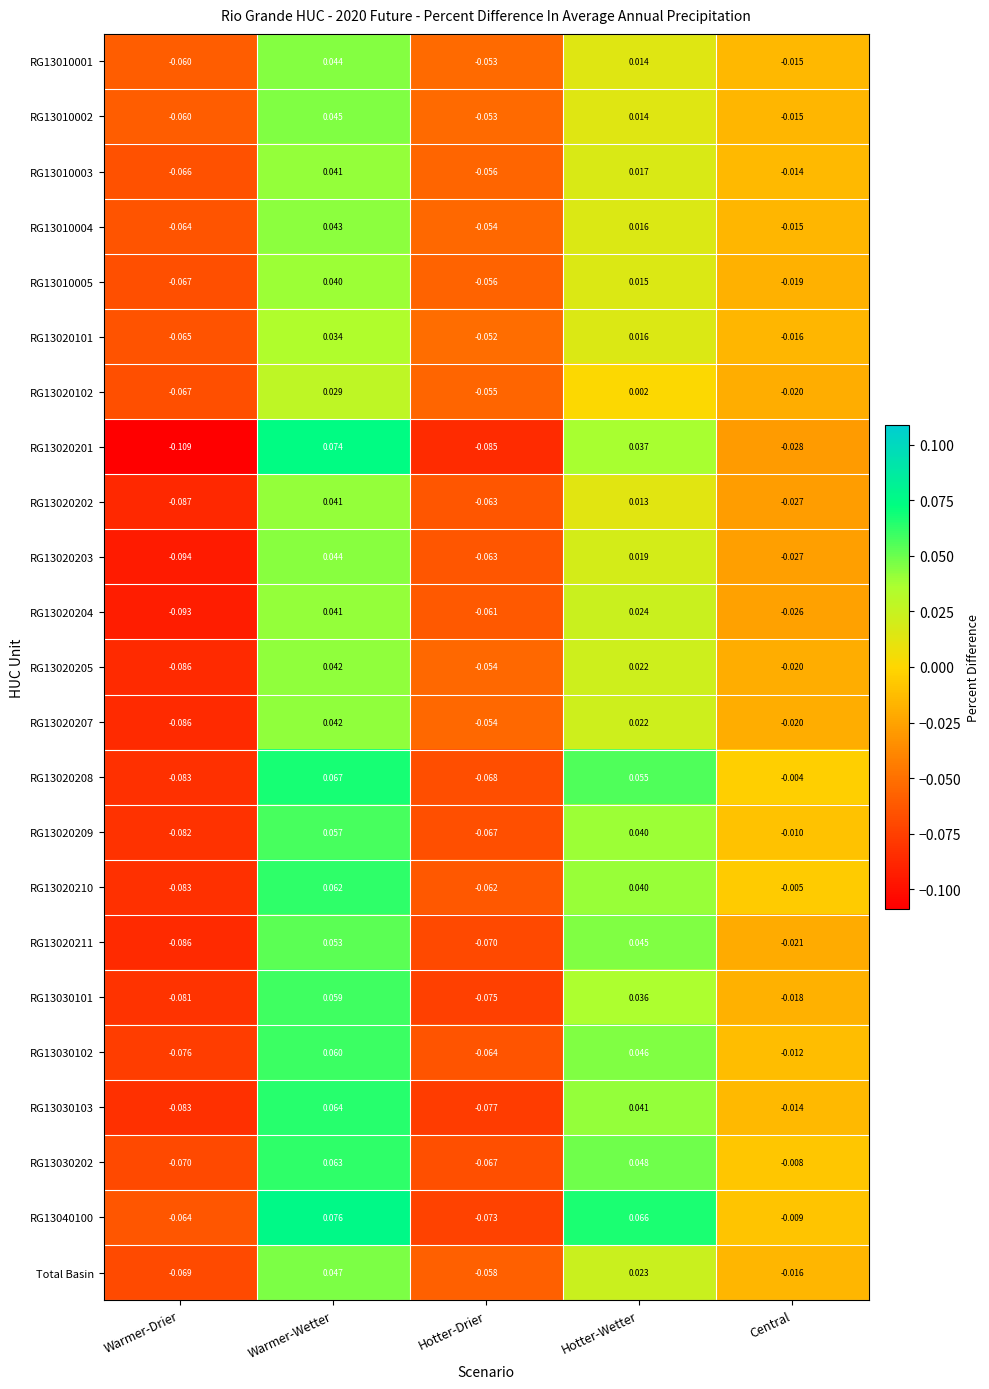

Which series has the widest spread of values?

RG13020201